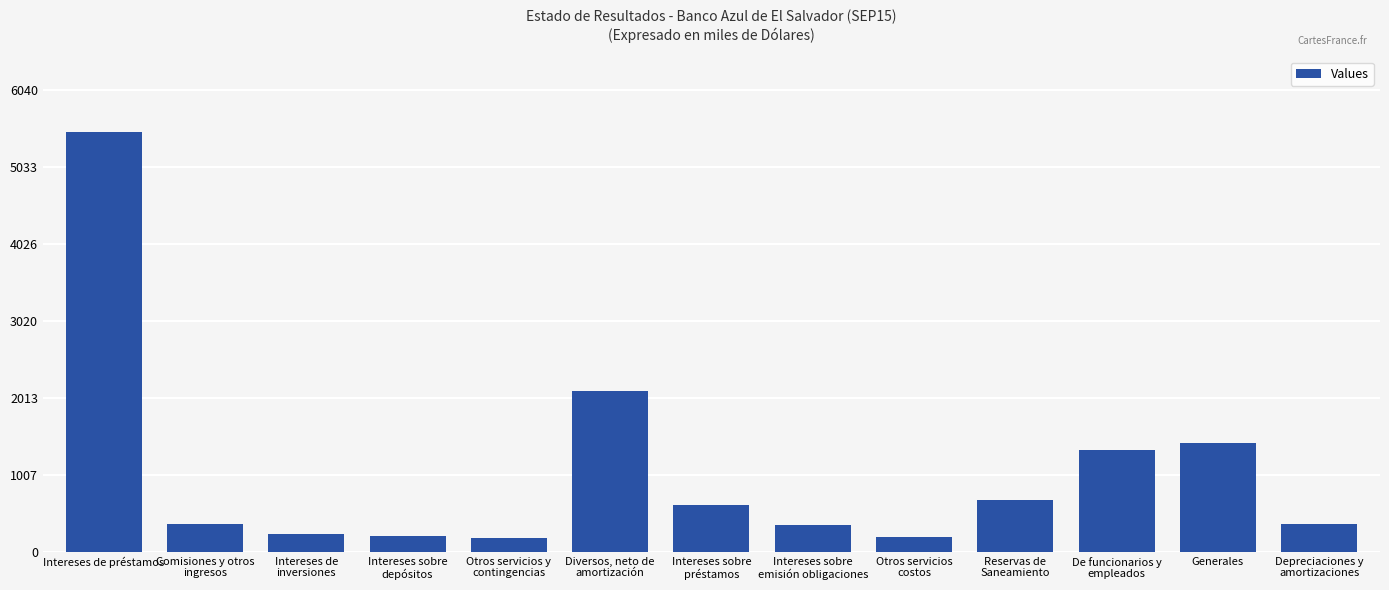

What is the label of the 13th bar from the right?

Intereses de préstamos